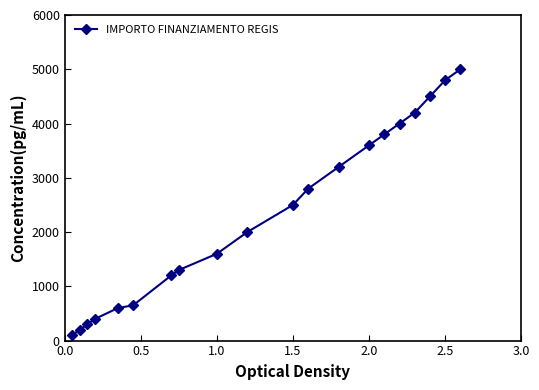

Reading left to right, transcribe all the data shown in this chart.

100	200	300	400	600	650	1200	1300	1600	2000	2500	2800	3200	3600	3800	4000	4200	4500	4800	5000